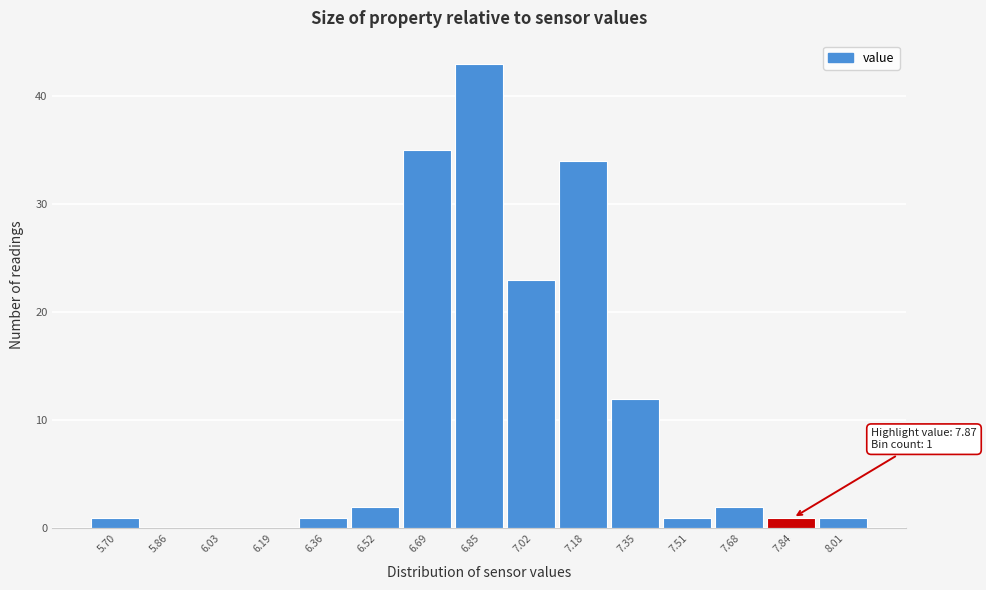

Reading left to right, what are all the values shown in this chart?

5.70=1	5.86=0	6.03=0	6.19=0	6.36=1	6.52=2	6.69=35	6.85=43	7.02=23	7.18=34	7.35=12	7.51=1	7.68=2	7.84=1	8.01=1